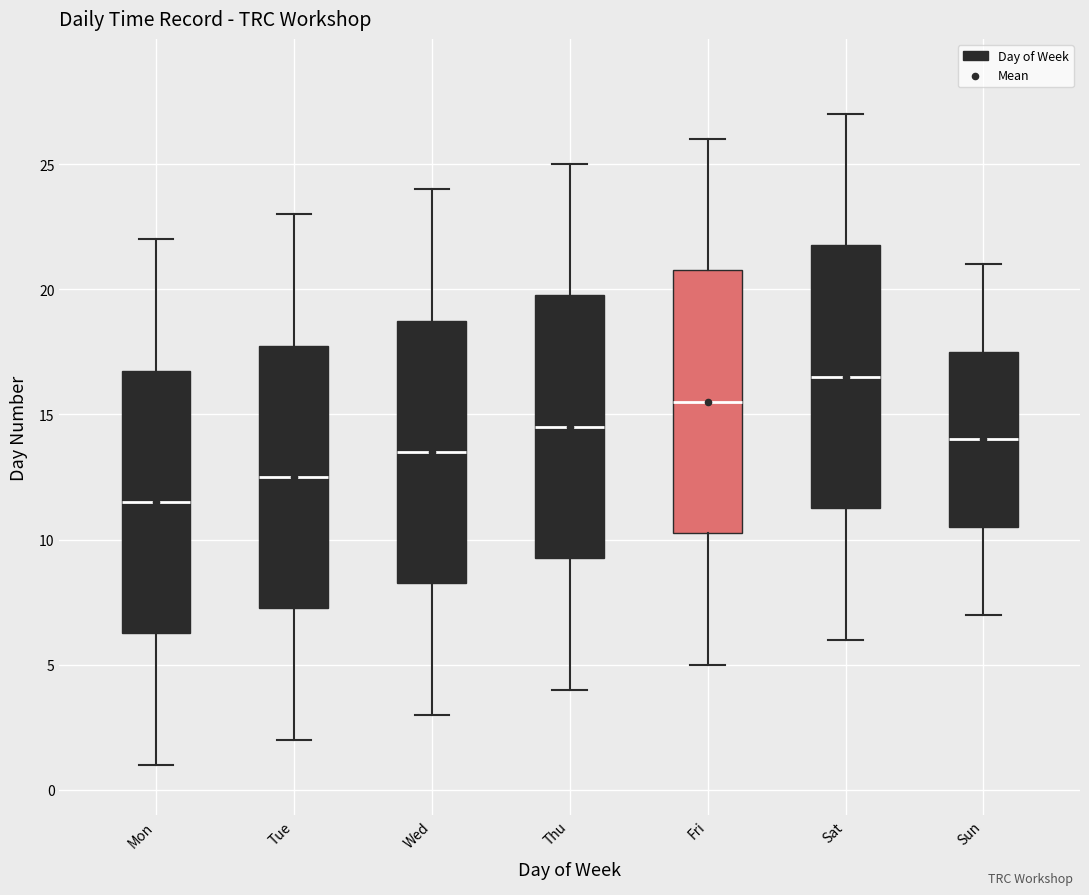

Reading left to right, read every box against the y-axis: the position of its median line, the range the box covers, and the ends of its whiskers. The values are not printed on the chart, so give them approximately, as read against the axis.

Mon: median 11.5, box 6.5 to 17.0, whiskers 1.0 to 22.0
Tue: median 12.5, box 7.5 to 18.0, whiskers 2.0 to 23.0
Wed: median 13.5, box 8.5 to 19.0, whiskers 3.0 to 24.0
Thu: median 14.5, box 9.5 to 20.0, whiskers 4.0 to 25.0
Fri: median 15.5, box 10.5 to 21.0, whiskers 5.0 to 26.0
Sat: median 16.5, box 11.5 to 22.0, whiskers 6.0 to 27.0
Sun: median 14.0, box 10.5 to 17.5, whiskers 7.0 to 21.0